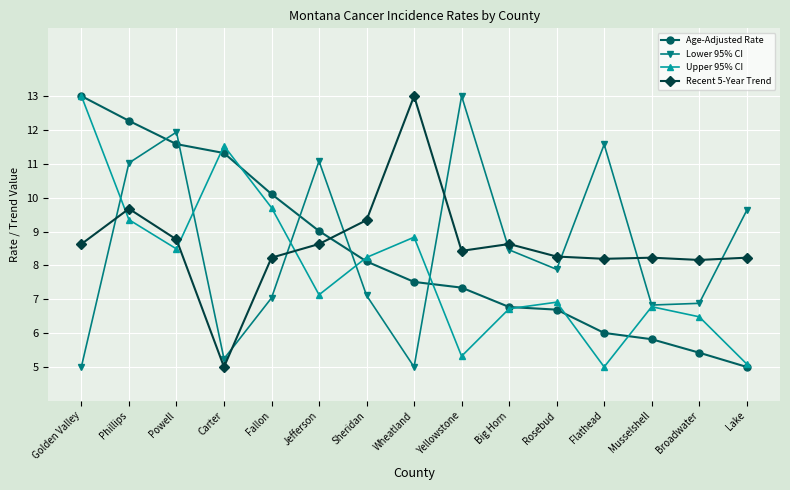

Read the Age-Adjusted Rate value at Wheatland.

7.5